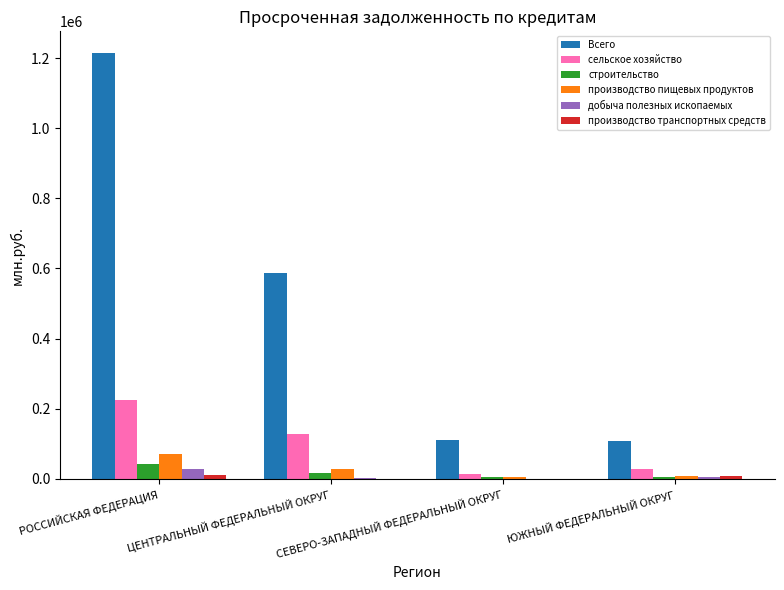

At which category is the sum across all series the highest?

РОССИЙСКАЯ ФЕДЕРАЦИЯ